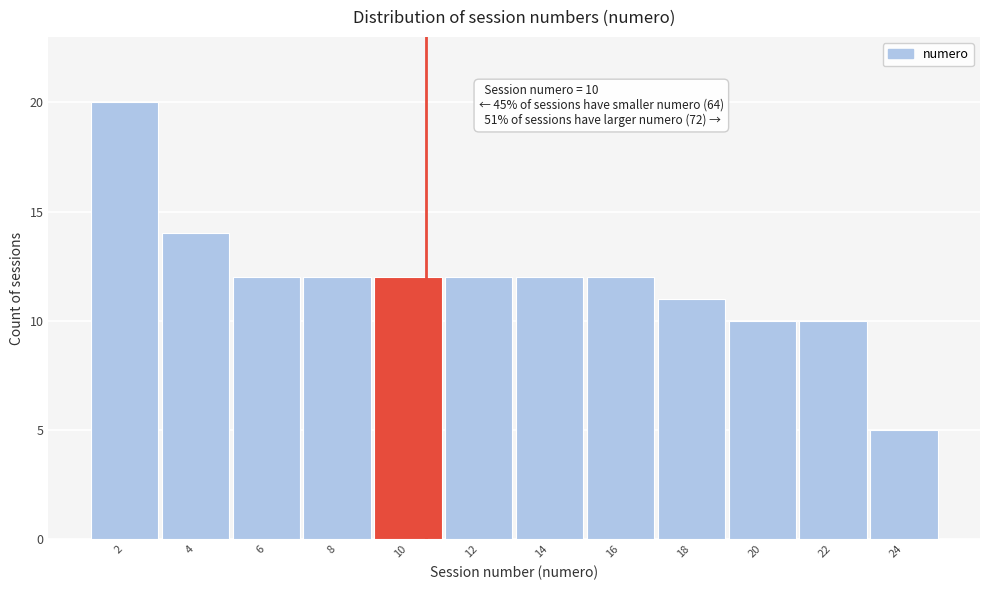

Reading left to right, transcribe all the data shown in this chart.

20	14	12	12	12	12	12	12	11	10	10	5